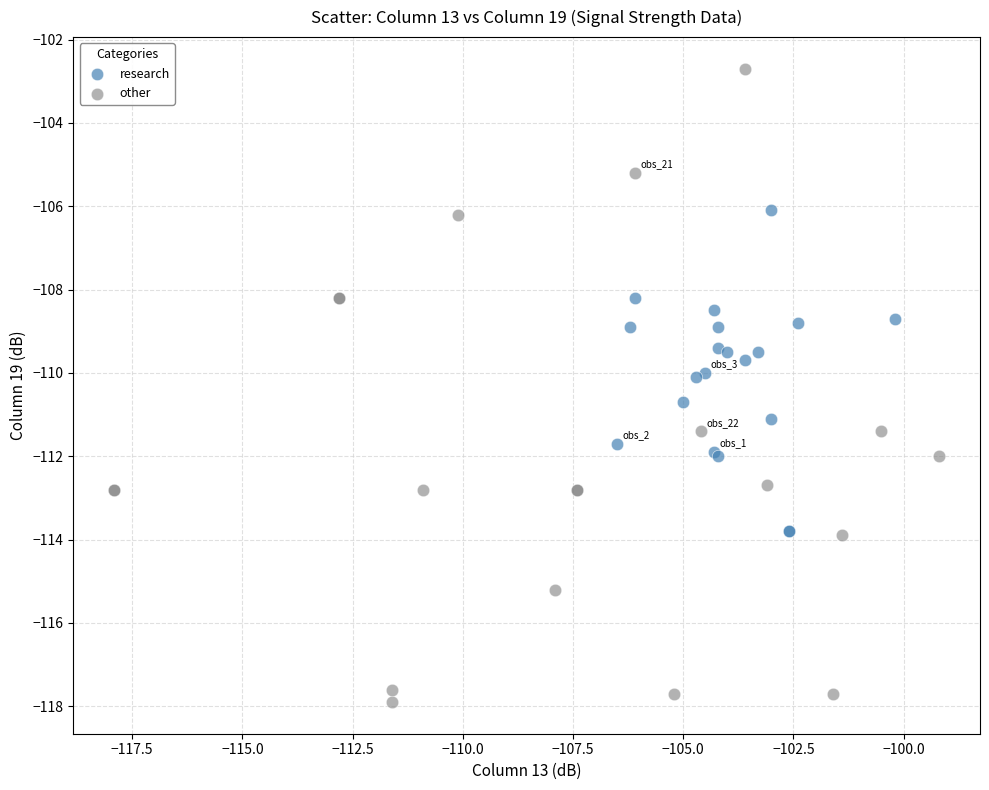

Which series has the widest spread of Y values?

other